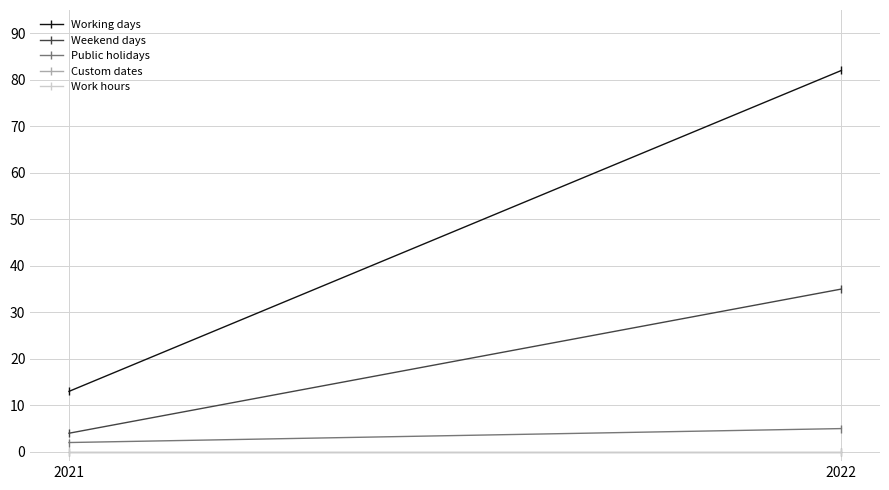

True or false: Public holidays has a value of 2 at 2021.

True